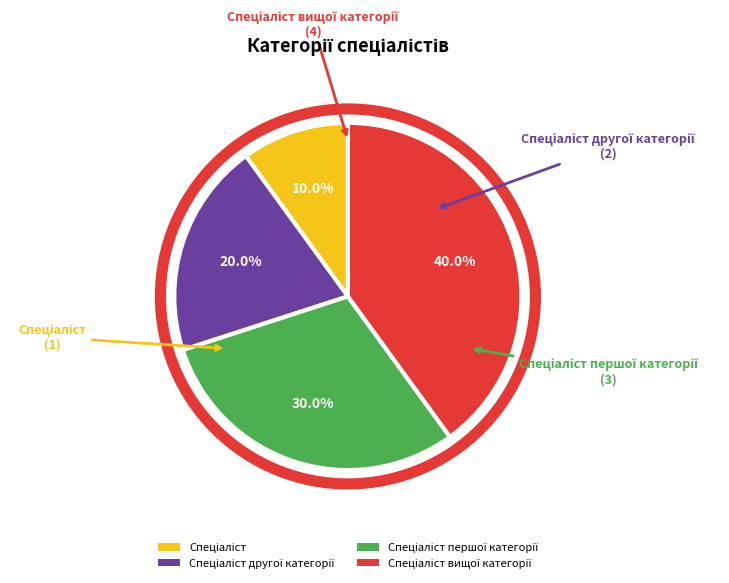

Is there a majority slice in this chart?

No